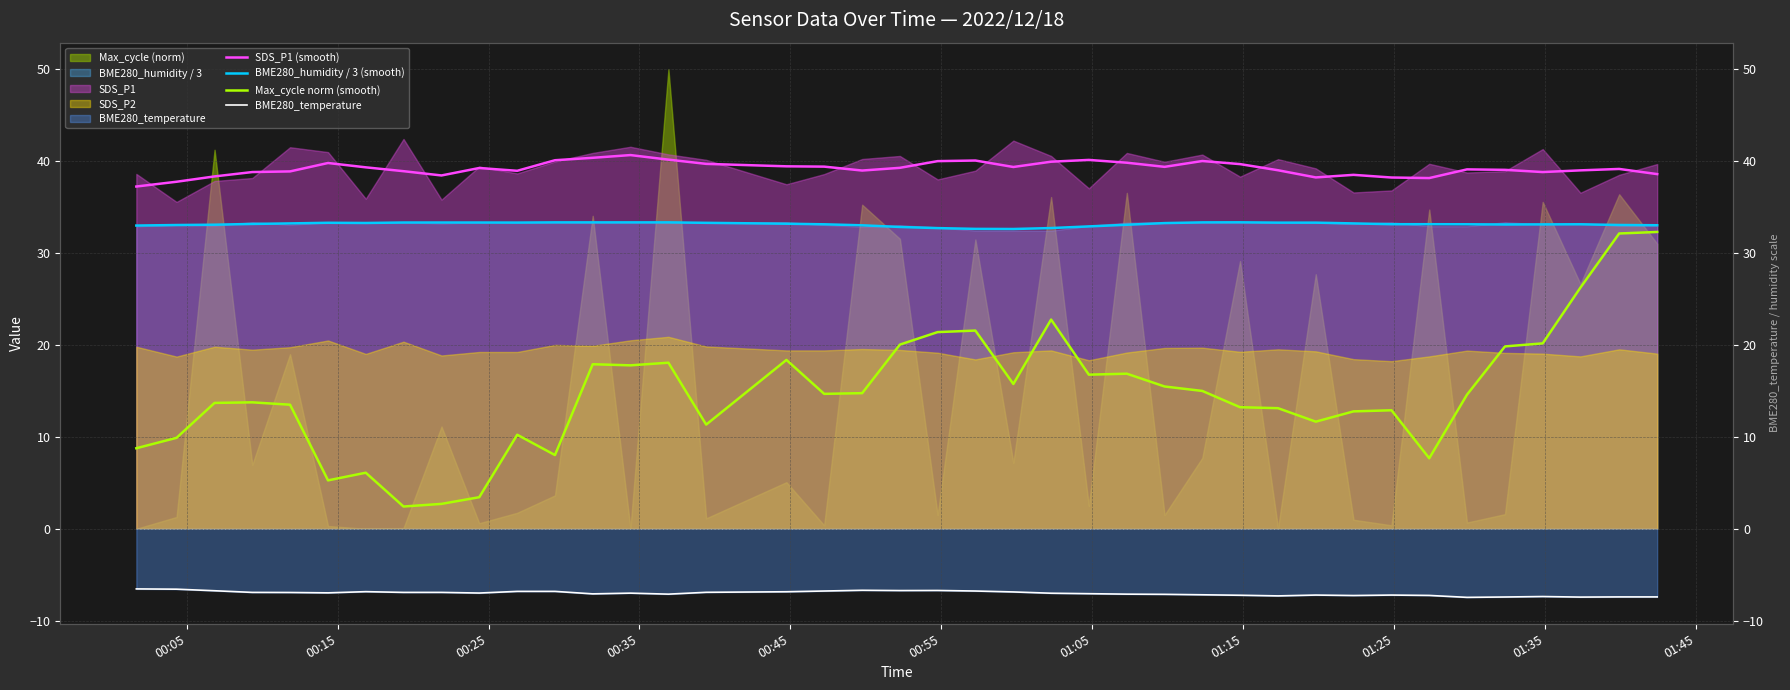

True or false: BME280_temperature has more than 0 interior local peaks.

True